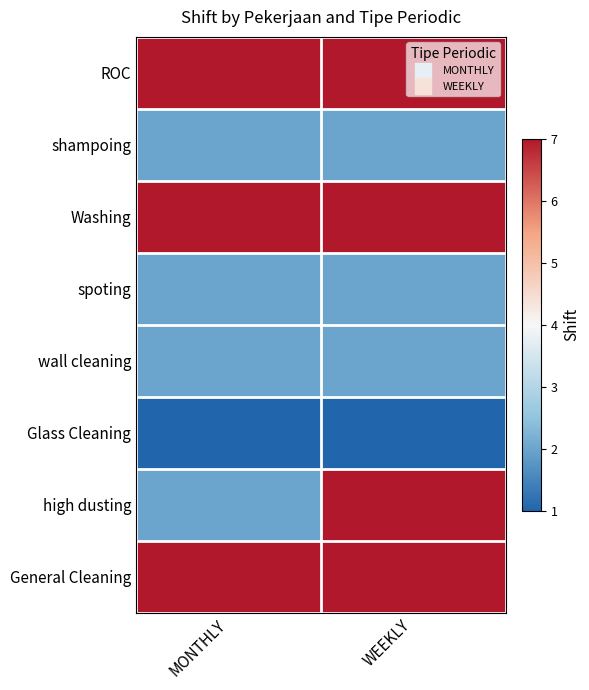

Reading left to right, list all the values displayed in this chart.

ROC: MONTHLY=7	WEEKLY=7
shampoing: MONTHLY=2	WEEKLY=2
Washing: MONTHLY=7	WEEKLY=7
spoting: MONTHLY=2	WEEKLY=2
wall cleaning: MONTHLY=2	WEEKLY=2
Glass Cleaning: MONTHLY=1	WEEKLY=1
high dusting: MONTHLY=2	WEEKLY=7
General Cleaning: MONTHLY=7	WEEKLY=7